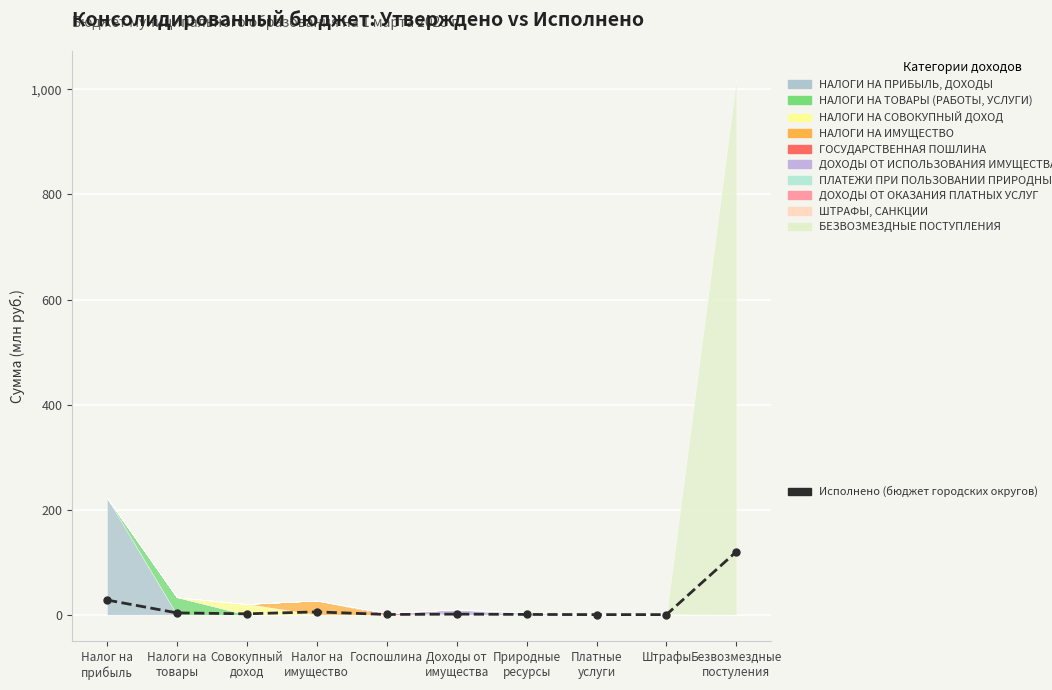

What is the difference between the values at Природные
ресурсы and Штрафы?

0.3